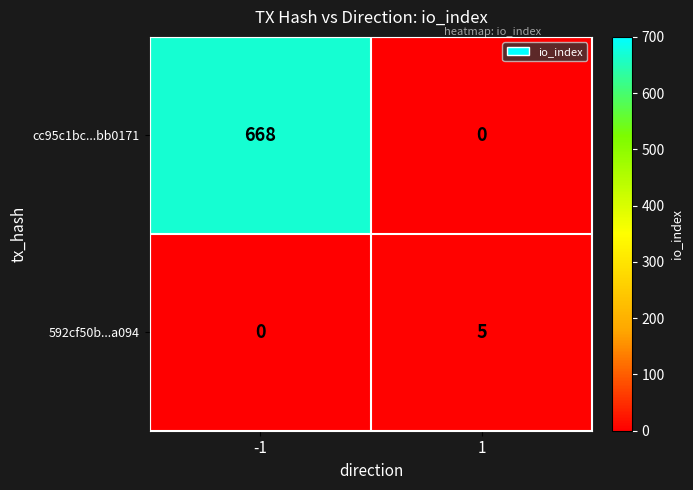

True or false: 592cf50b...a094 has a value of -2 at -1.

False